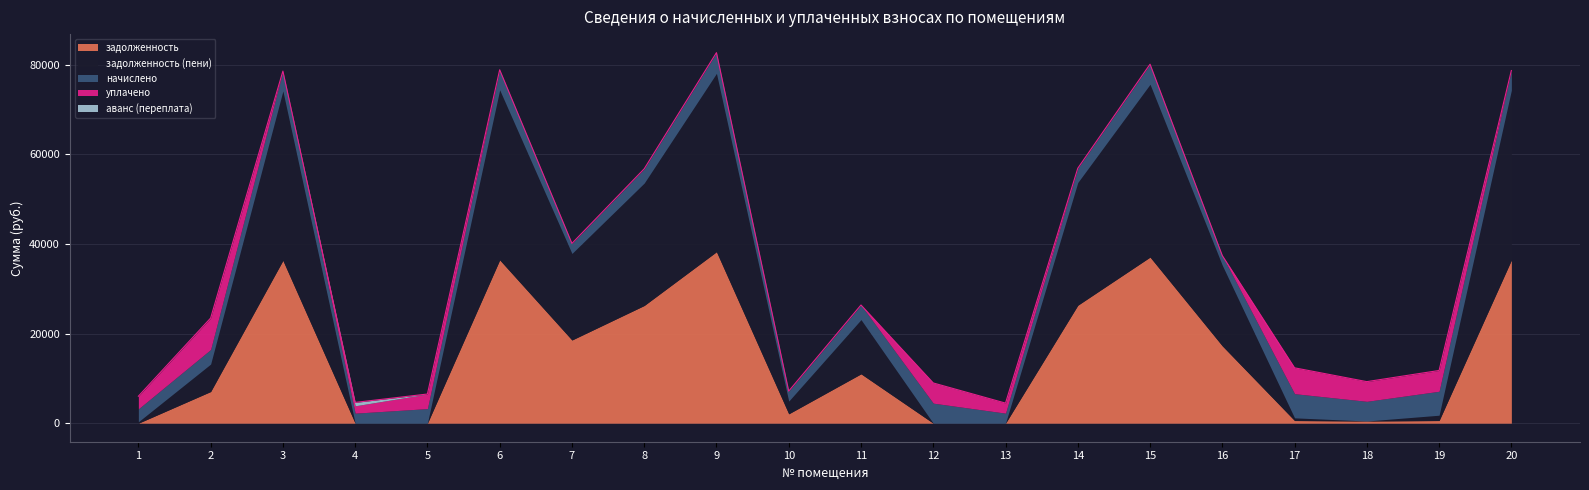

At which category does the chart reach its minimum across all series?

1